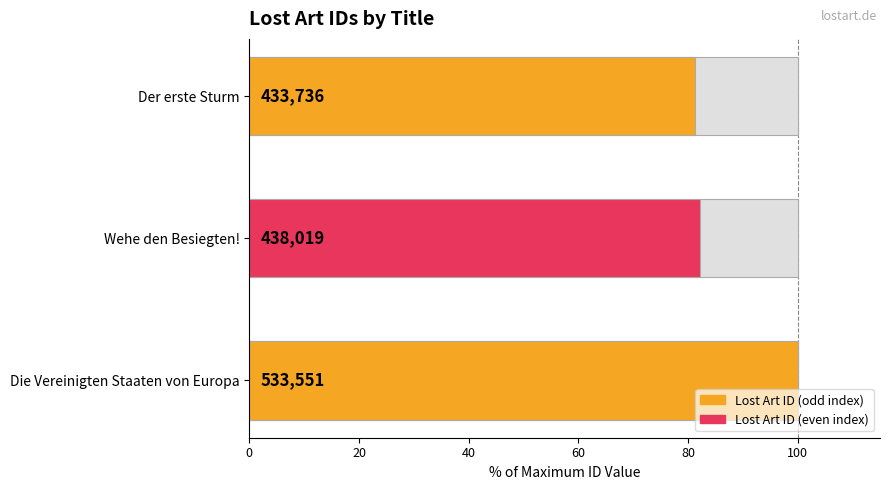

The value at Der erste Sturm is 51.6. True or false?

False